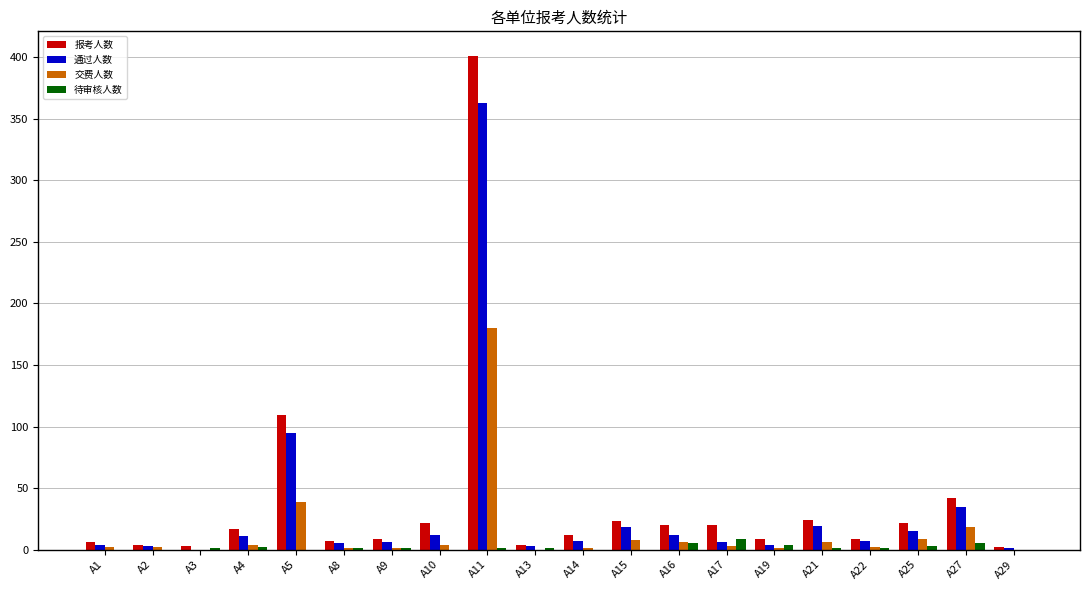

Is the value of 通过人数 at A22 greater than the value of 待审核人数 at A14?

Yes